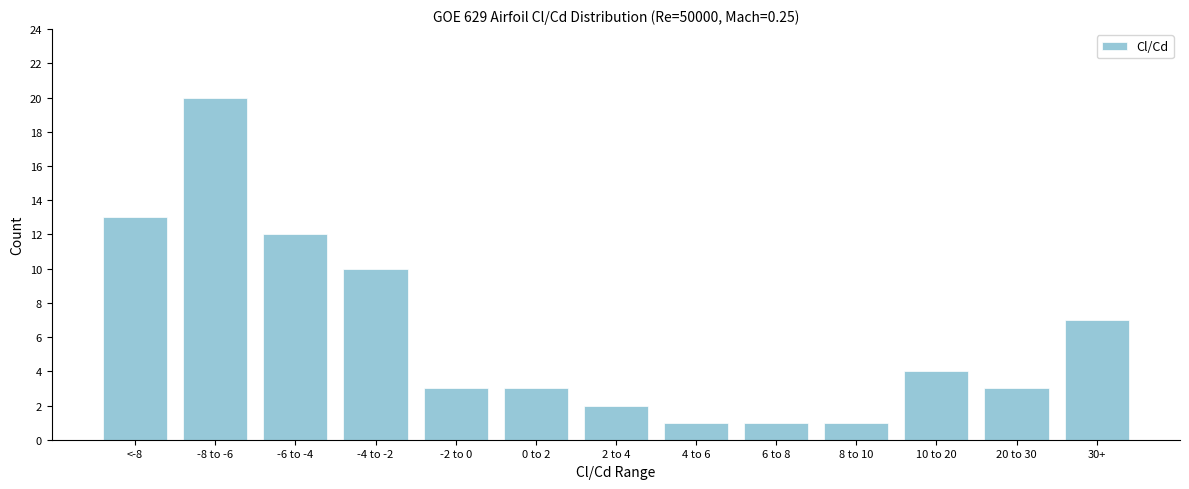

Reading left to right, transcribe all the data shown in this chart.

<-8=13	-8 to -6=20	-6 to -4=12	-4 to -2=10	-2 to 0=3	0 to 2=3	2 to 4=2	4 to 6=1	6 to 8=1	8 to 10=1	10 to 20=4	20 to 30=3	30+=7